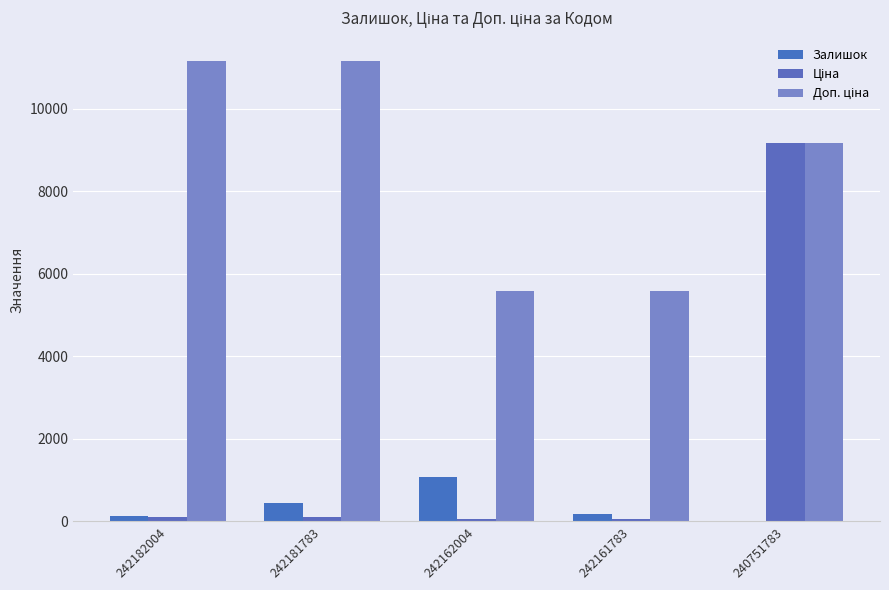

How many data points does each series have?

5